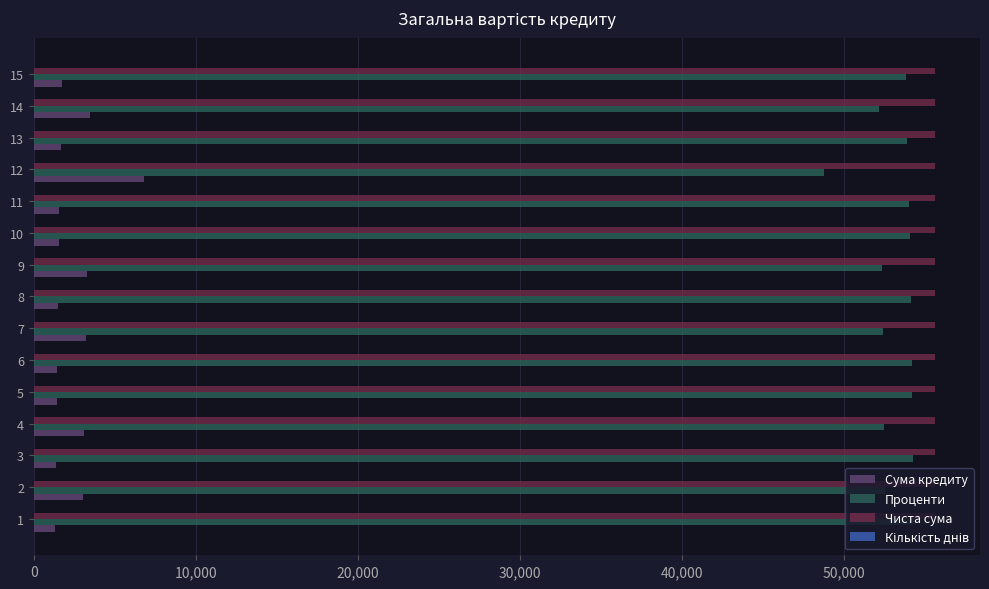

Which series has the largest total across all categories?

Чиста сума